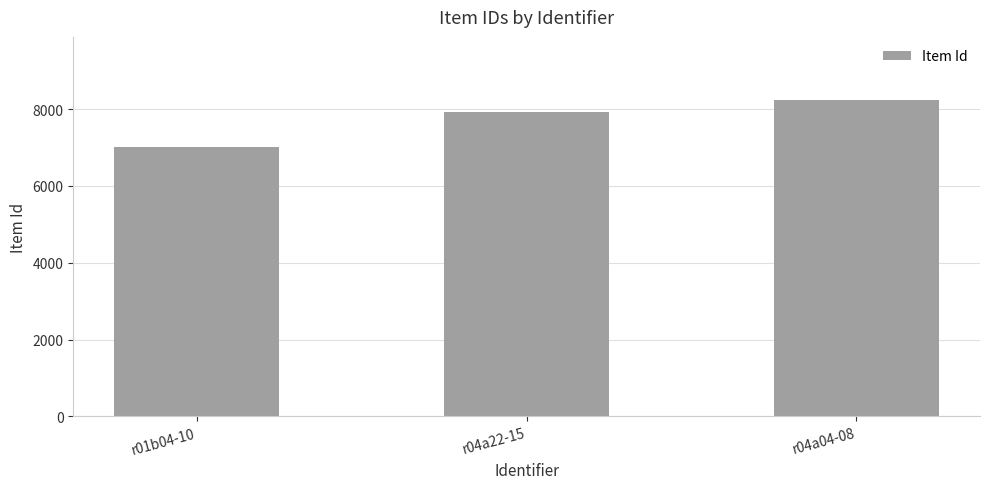

The chart shows a value of 7018 at r01b04-10. True or false?

True